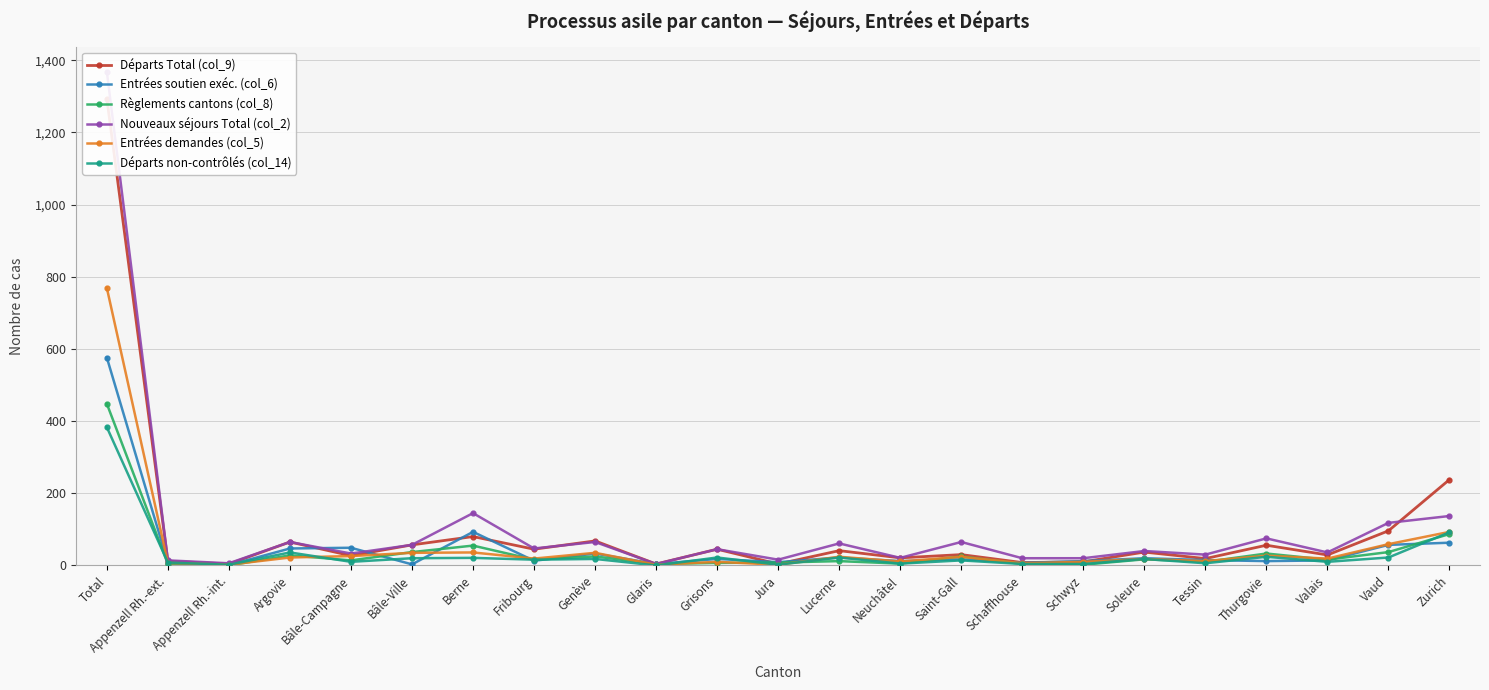

At which label does Entrées soutien exéc. (col_6) reach its peak?

Total